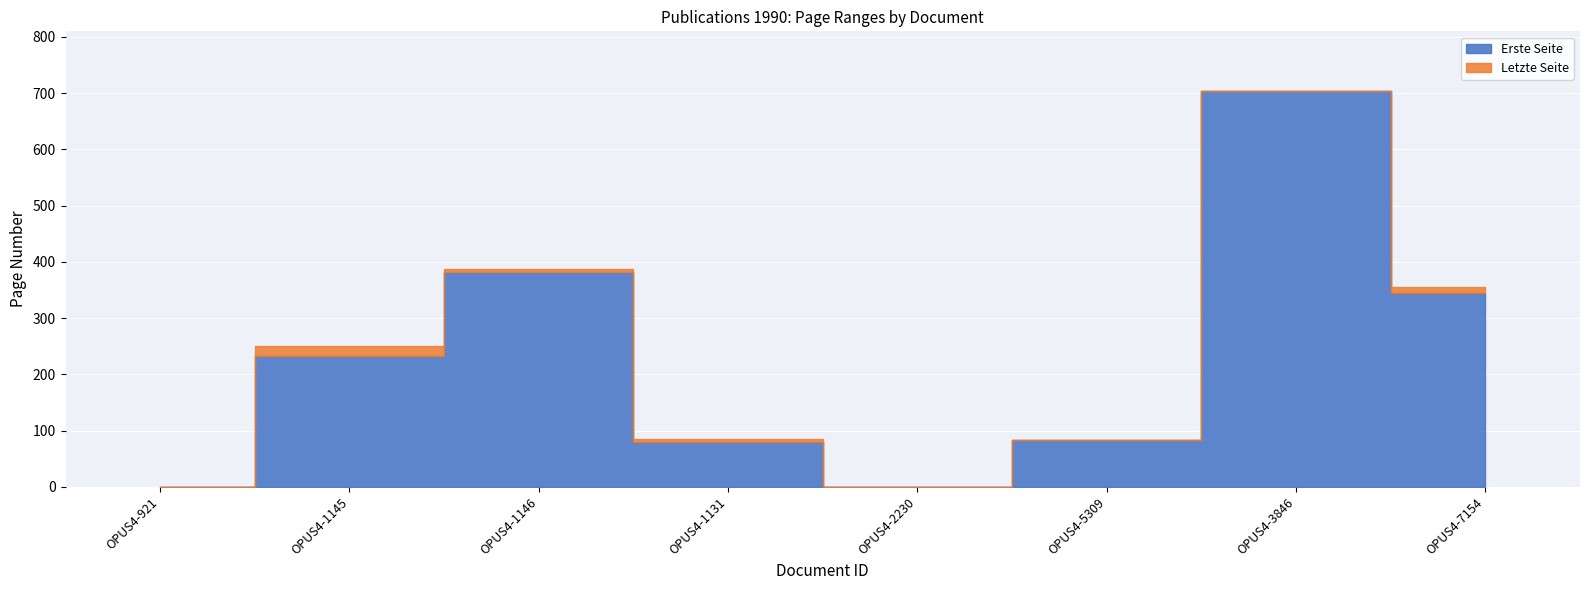

Which category has the highest value in the Erste Seite series?

OPUS4-3846